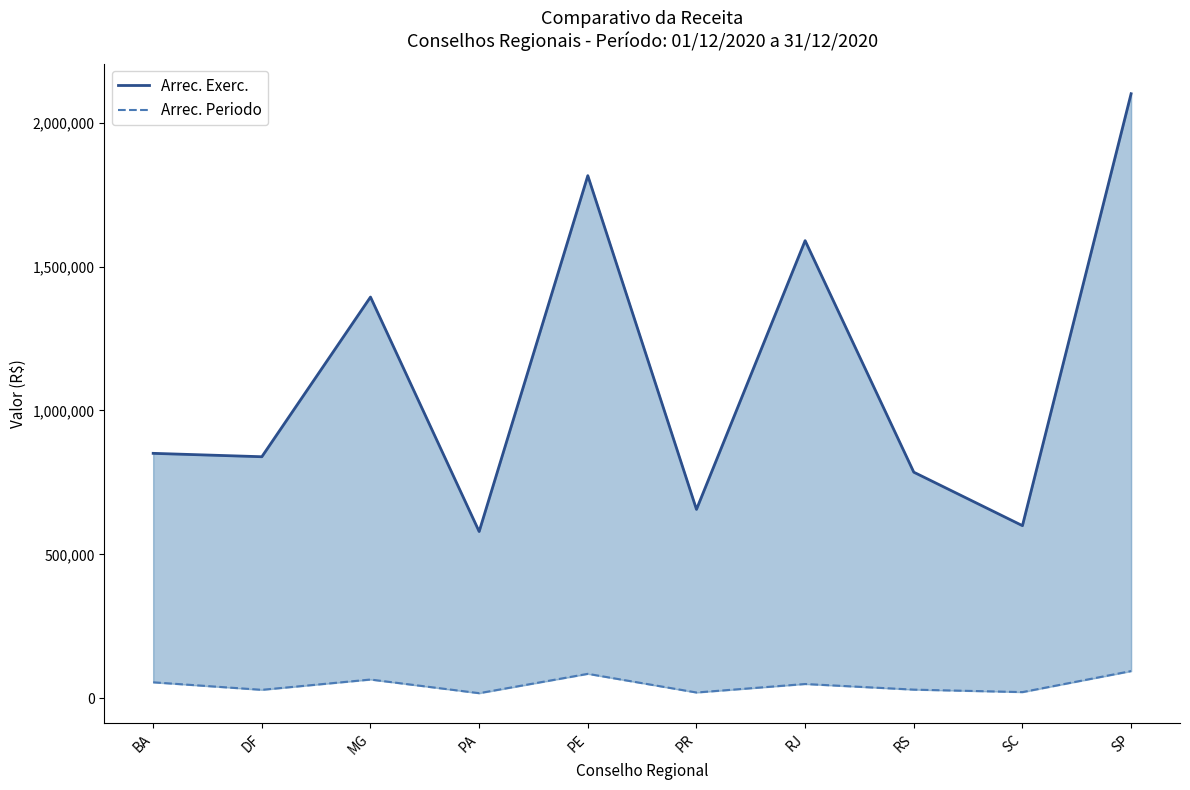

At which category does Arrec. Exerc. reach its first local valley?

DF